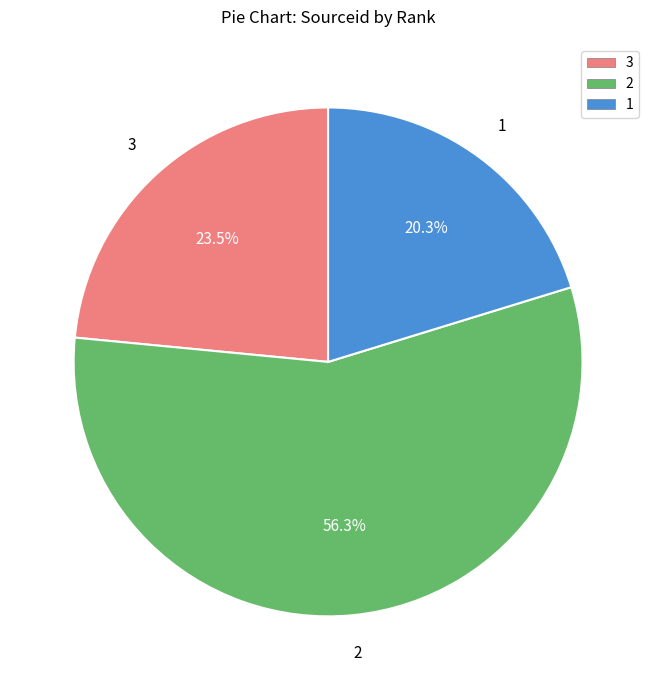

Does any single category account for the majority?

Yes